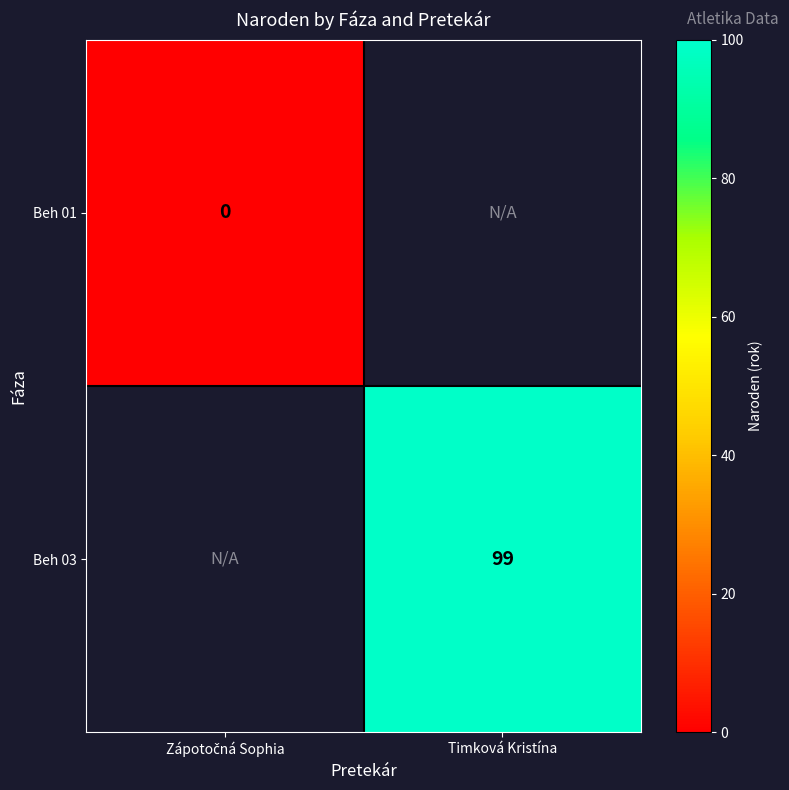

Which category has the highest value across all series?

Timková Kristína